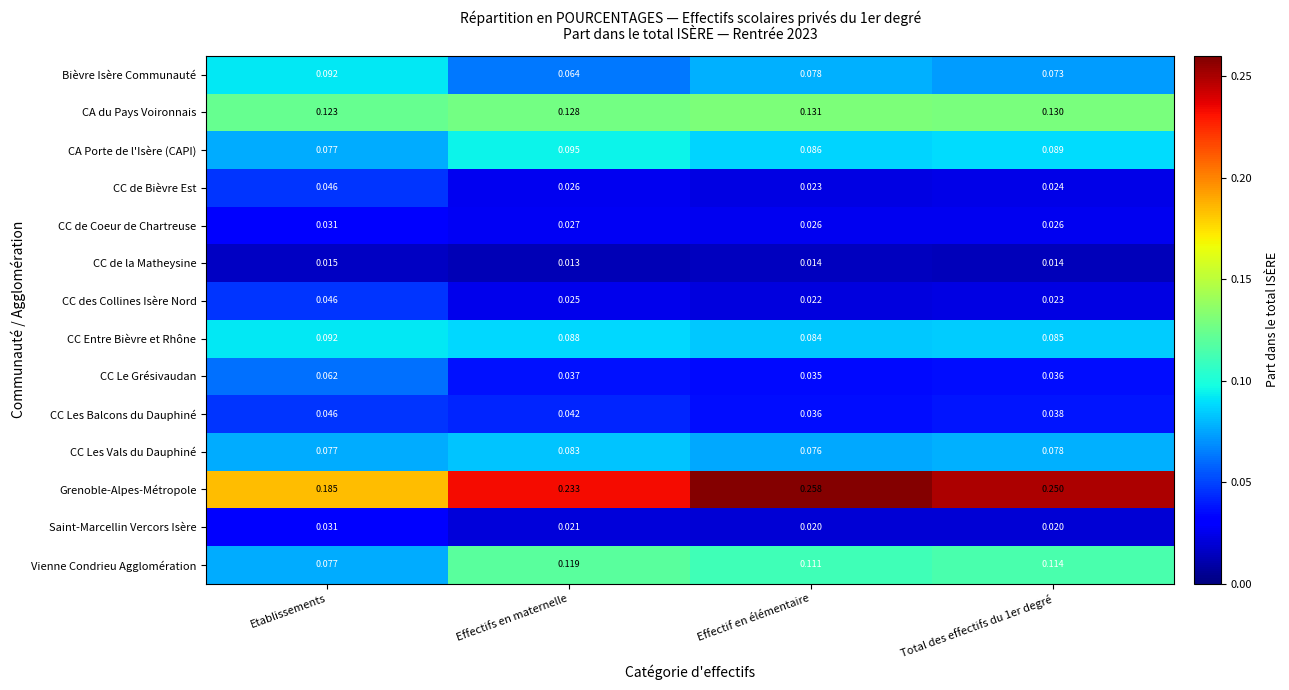

Which series has the largest total across all categories?

Grenoble-Alpes-Métropole